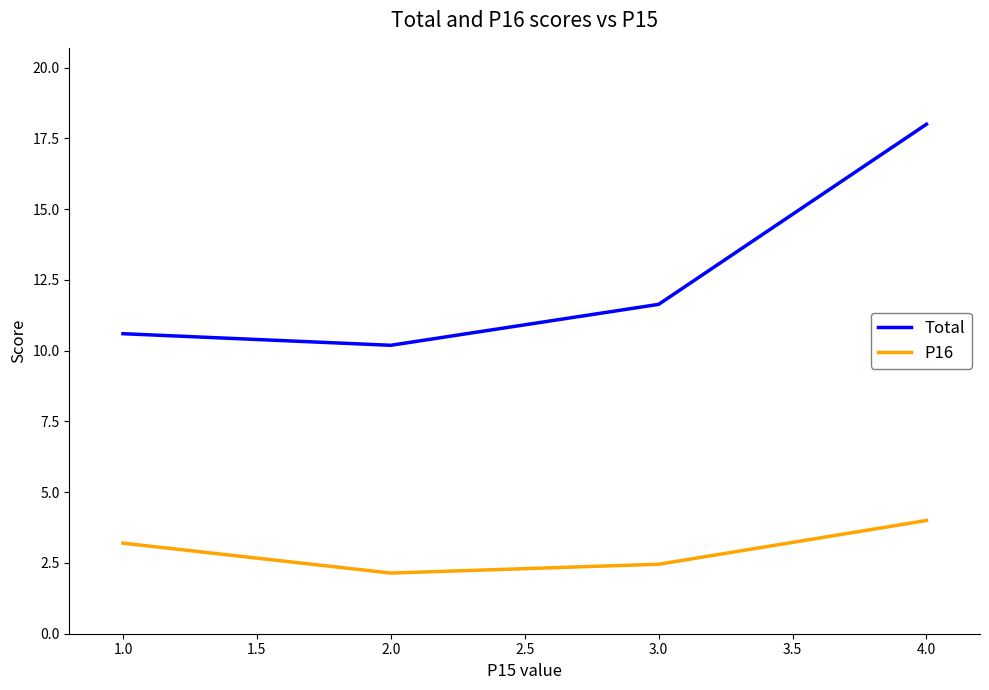

List the series in order of their peak value, highest first.

Total, P16